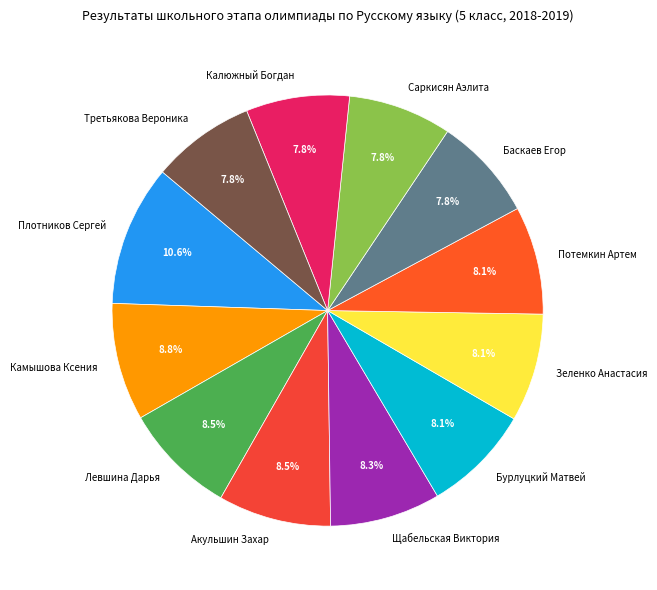

Count the number of slices in the pie.

12